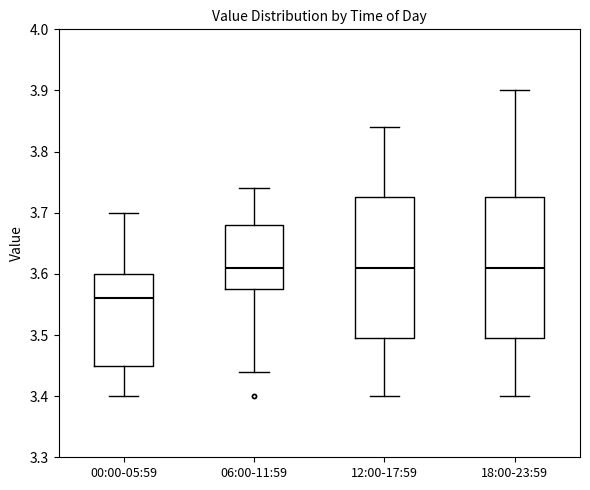

Reading left to right, read every box against the y-axis: the position of its median line, the range the box covers, and the ends of its whiskers. The values are not printed on the chart, so give them approximately, as read against the axis.

00:00-05:59: median 3.56, box 3.45 to 3.60, whiskers 3.40 to 3.70
06:00-11:59: median 3.61, box 3.58 to 3.68, whiskers 3.44 to 3.74
12:00-17:59: median 3.61, box 3.50 to 3.73, whiskers 3.40 to 3.84
18:00-23:59: median 3.61, box 3.50 to 3.73, whiskers 3.40 to 3.90